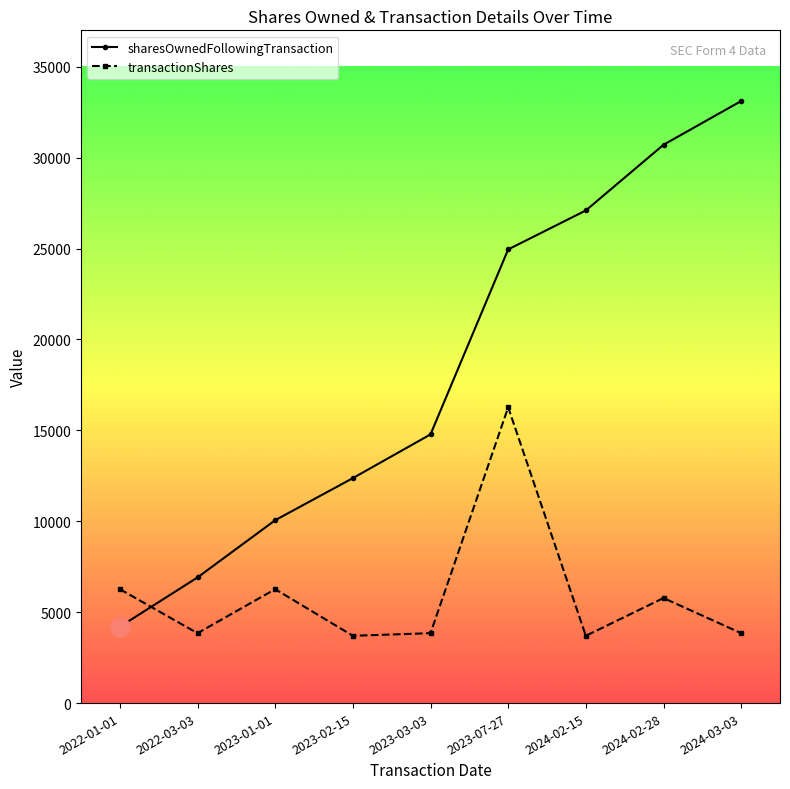

Between 2022-03-03 and 2024-02-15, which series saw the biggest shift?

sharesOwnedFollowingTransaction